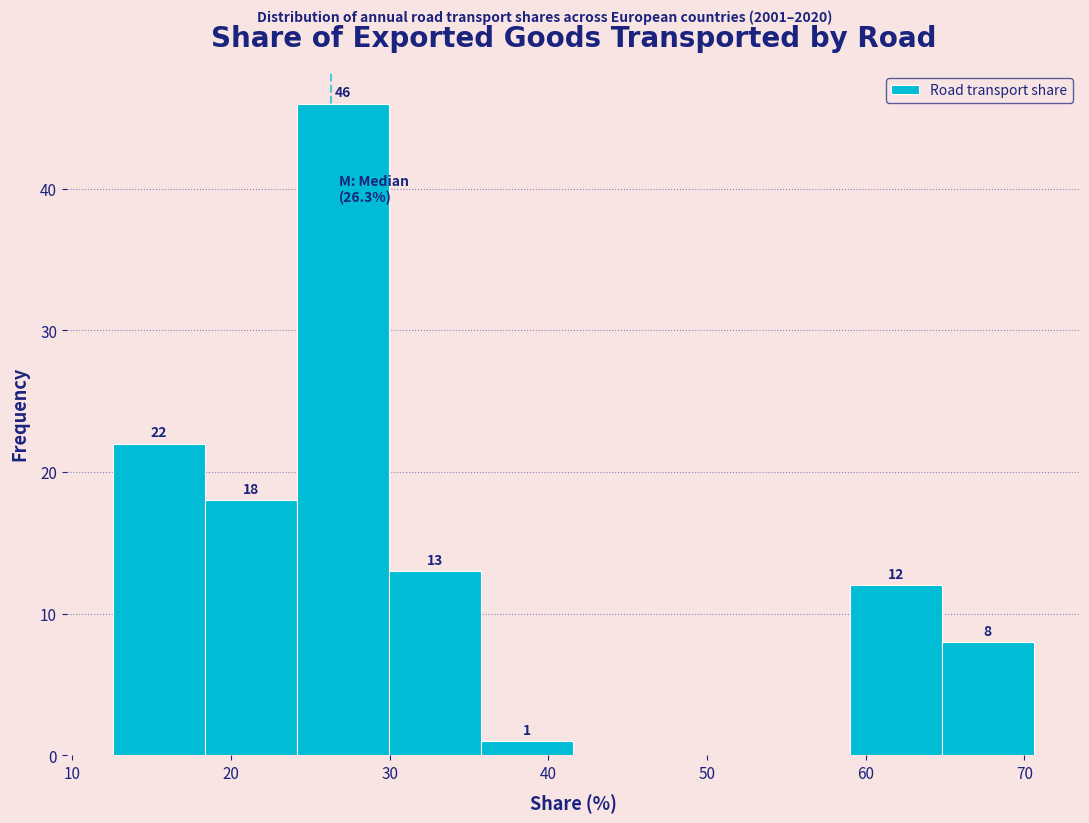

Over which range of the x-axis is the bar tallest?

24 to 30